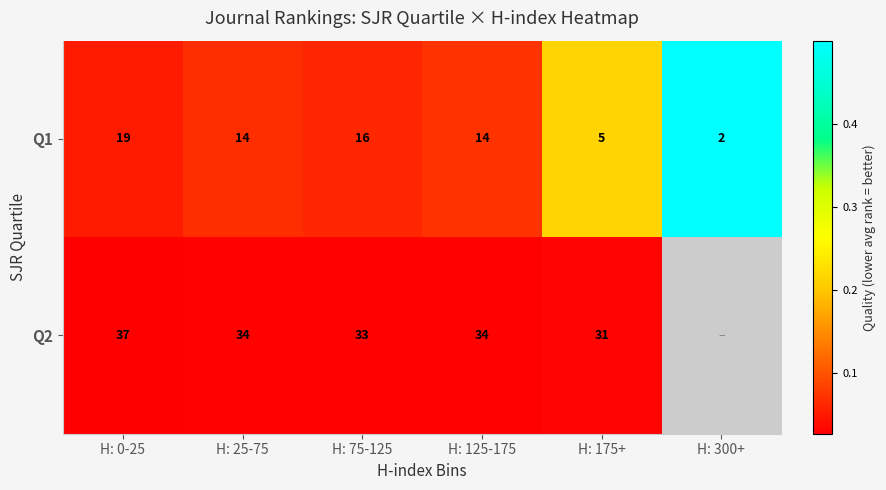

At how many categories does at least one series exceed 0?

6